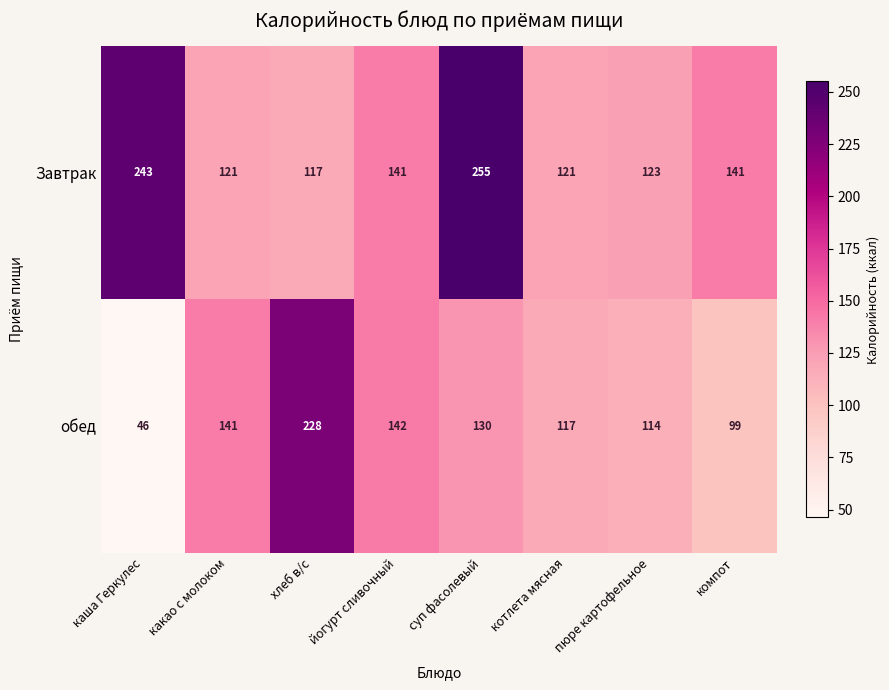

At which category is the sum across all series the highest?

суп фасолевый